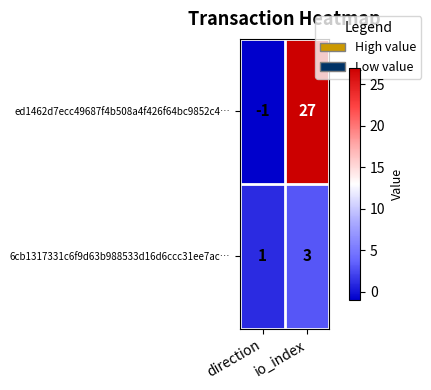

At which label is ed1462d7ecc49687f4b508a4f426f64bc9852c4… closest to 13?

direction